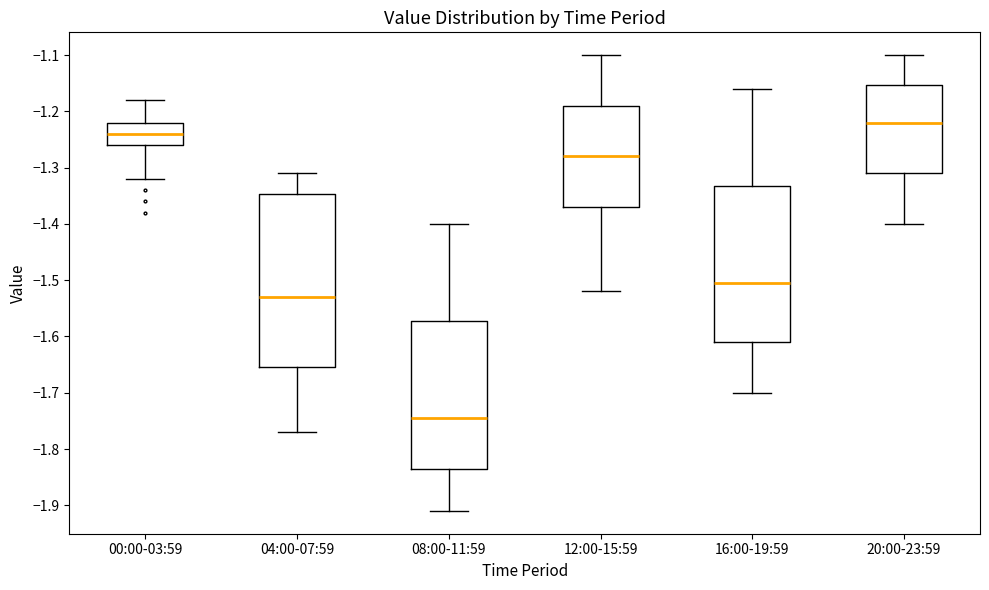

Reading left to right, read every box against the y-axis: the position of its median line, the range the box covers, and the ends of its whiskers. The values are not printed on the chart, so give them approximately, as read against the axis.

00:00-03:59: median -1.24, box -1.26 to -1.22, whiskers -1.32 to -1.18
04:00-07:59: median -1.53, box -1.65 to -1.35, whiskers -1.77 to -1.31
08:00-11:59: median -1.74, box -1.83 to -1.57, whiskers -1.91 to -1.40
12:00-15:59: median -1.28, box -1.37 to -1.19, whiskers -1.52 to -1.10
16:00-19:59: median -1.50, box -1.61 to -1.33, whiskers -1.70 to -1.16
20:00-23:59: median -1.22, box -1.31 to -1.15, whiskers -1.40 to -1.10